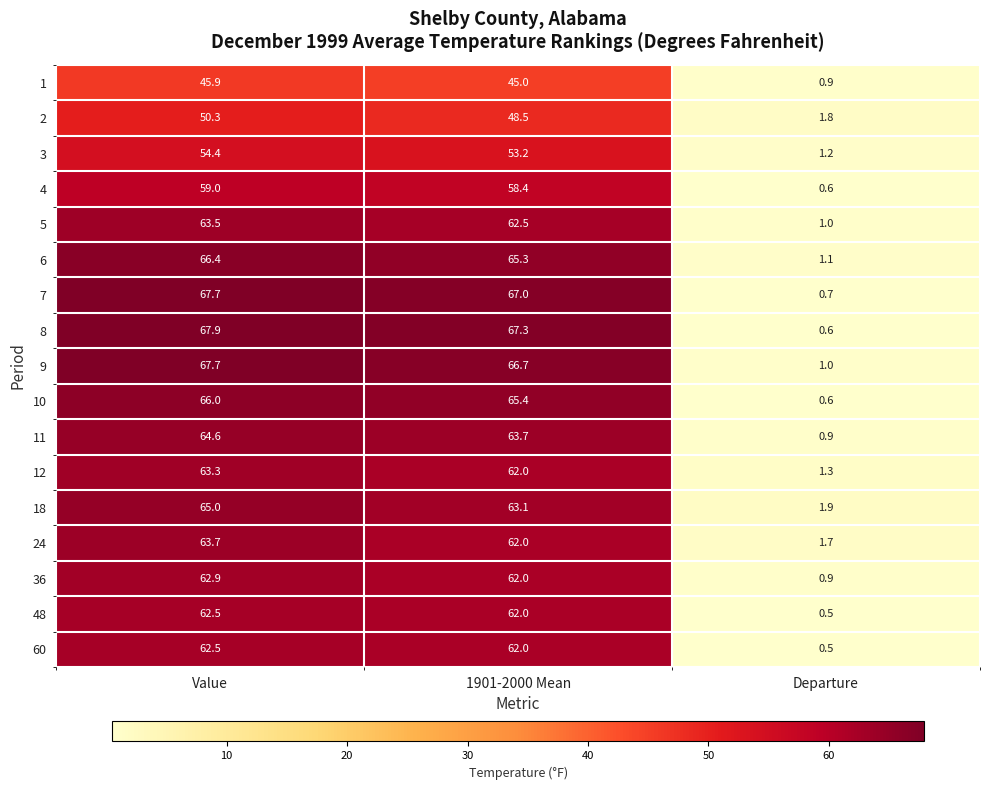

The 11 series shows 64.6 at Value. True or false?

True